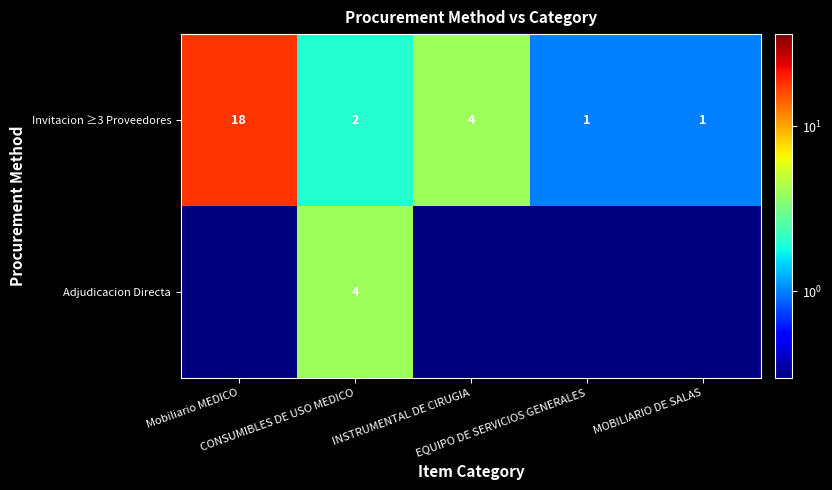

At which label does Adjudicacion Directa reach its peak?

CONSUMIBLES DE USO MEDICO